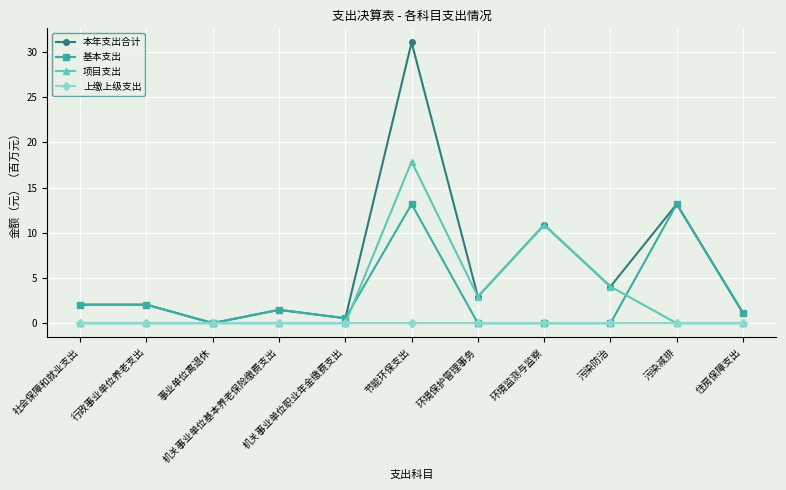

Which series has the largest total across all categories?

本年支出合计